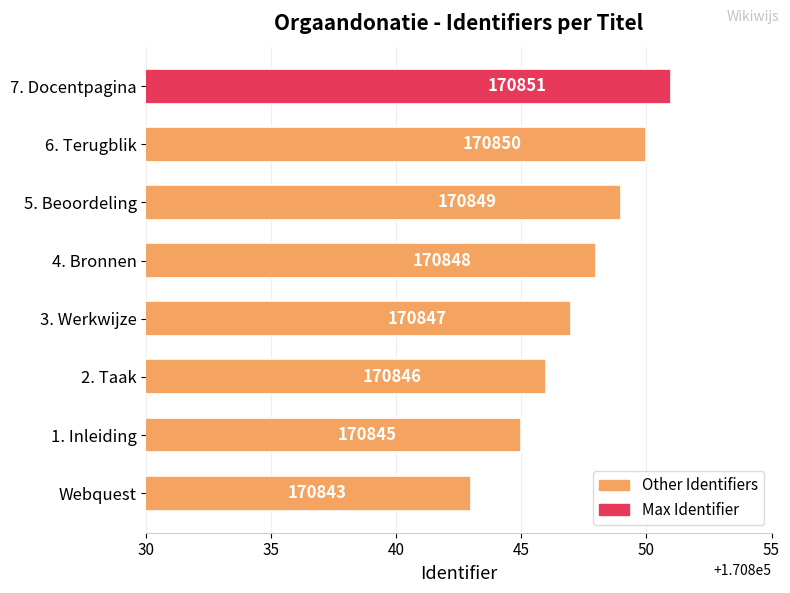

List the labels in order of value, smallest first.

Webquest, 1. Inleiding, 2. Taak, 3. Werkwijze, 4. Bronnen, 5. Beoordeling, 6. Terugblik, 7. Docentpagina